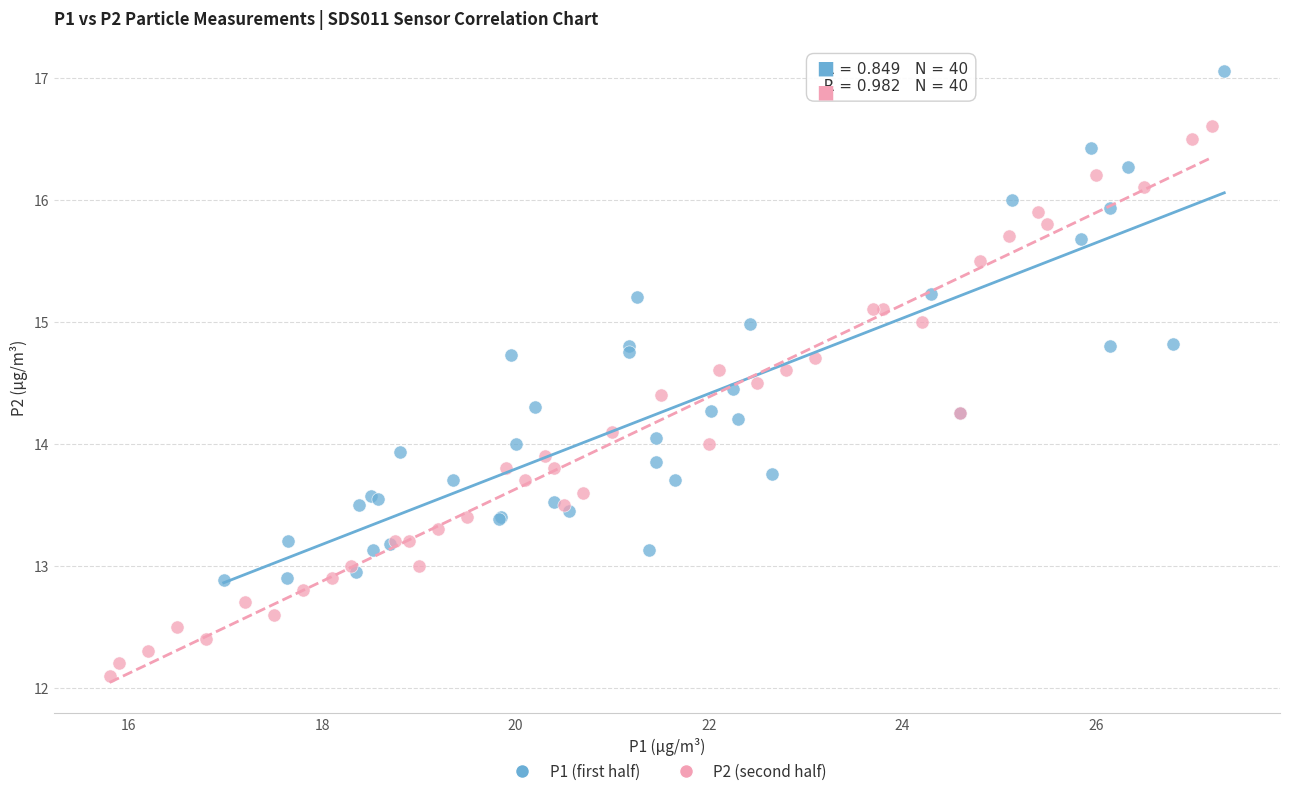

Which series has the largest Y range (max minus min)?

P2 (second half)